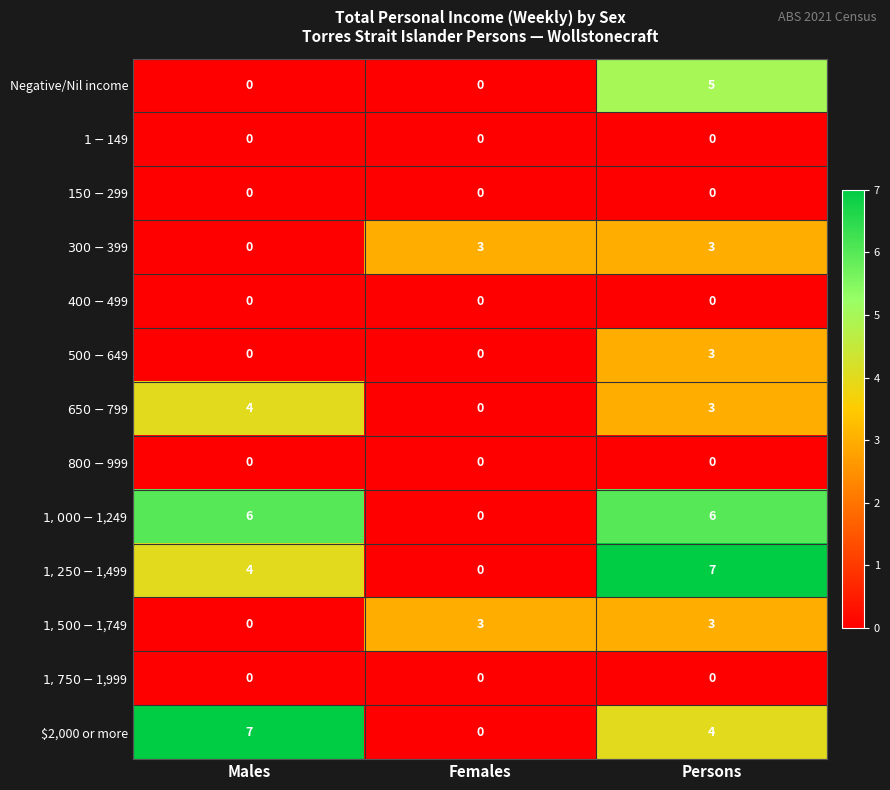

What is the total value across all series at Males?

21